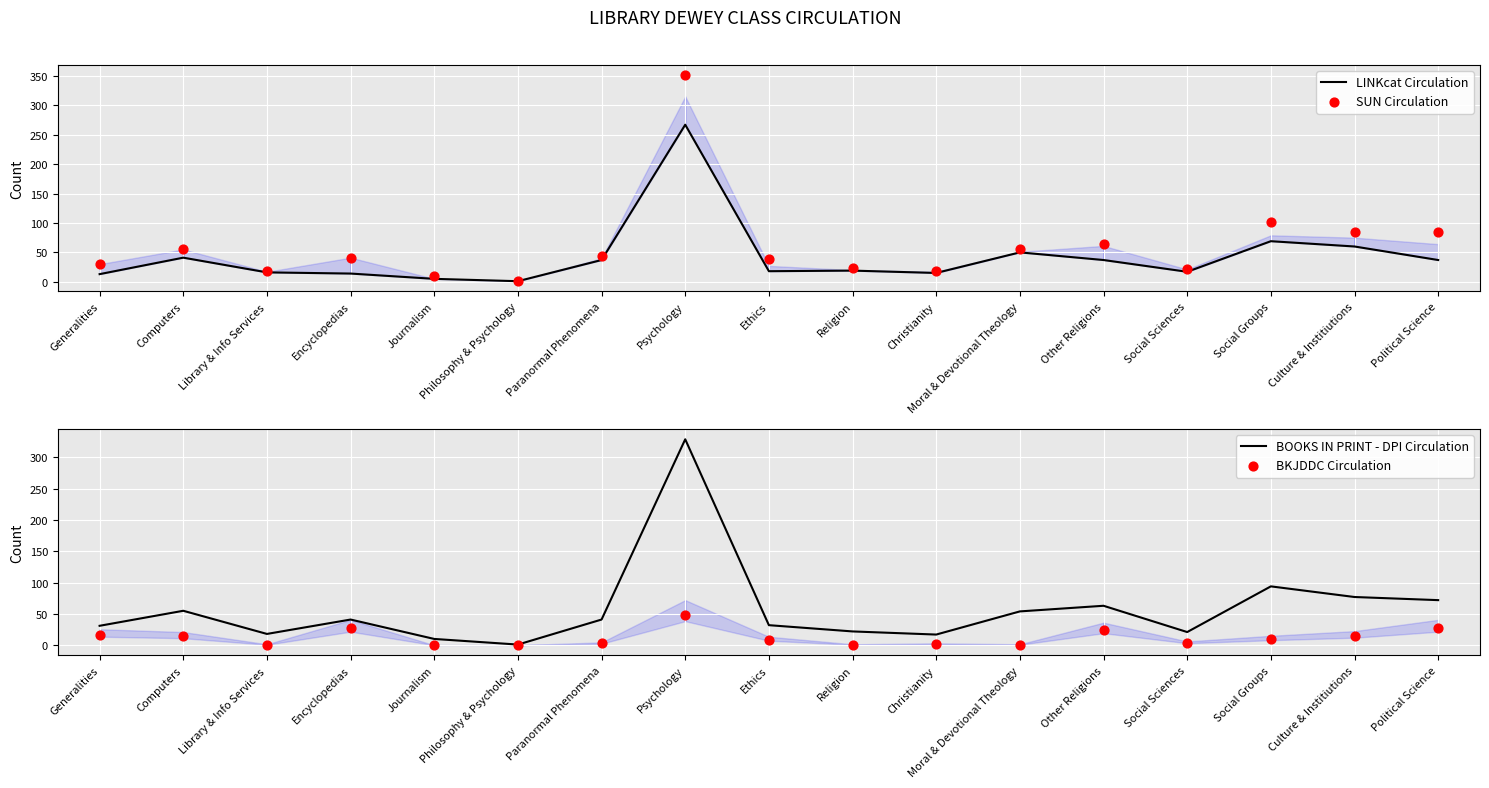

Which series has the largest Y range (max minus min)?

SUN Circulation